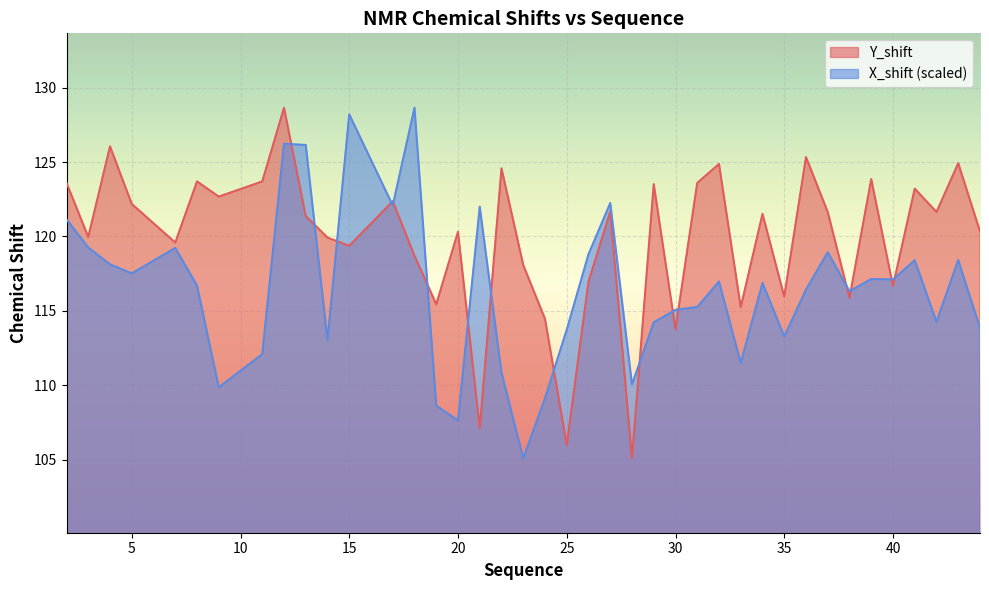

Reading left to right, transcribe all the data shown in this chart.

Y_shift: 2=123.6	3=120.0	4=126.1	5=122.2	7=119.6	8=123.7	9=122.7	11=123.7	12=128.6	13=121.4	14=119.9	15=119.4	17=122.4	18=118.7	19=115.4	20=120.3	21=107.1	22=124.6	23=118.1	24=114.5	25=106.0	26=117.0	27=121.7	28=105.1	29=123.5	30=113.8	31=123.6	32=124.9	33=115.2	34=121.5	35=116.0	36=125.3	37=121.6	38=115.9	39=123.9	40=116.7	41=123.2	42=121.6	43=124.9	44=120.3
X_shift: 2=121.1	3=119.3	4=118.1	5=117.5	7=119.2	8=116.7	9=109.9	11=112.1	12=126.2	13=126.1	14=113.0	15=128.2	17=122.1	18=128.6	19=108.6	20=107.6	21=122.0	22=110.9	23=105.1	24=109.1	25=113.7	26=118.8	27=122.2	28=110.1	29=114.2	30=115.1	31=115.3	32=117.0	33=111.5	34=116.9	35=113.3	36=116.4	37=118.9	38=116.3	39=117.1	40=117.1	41=118.4	42=114.3	43=118.4	44=113.8